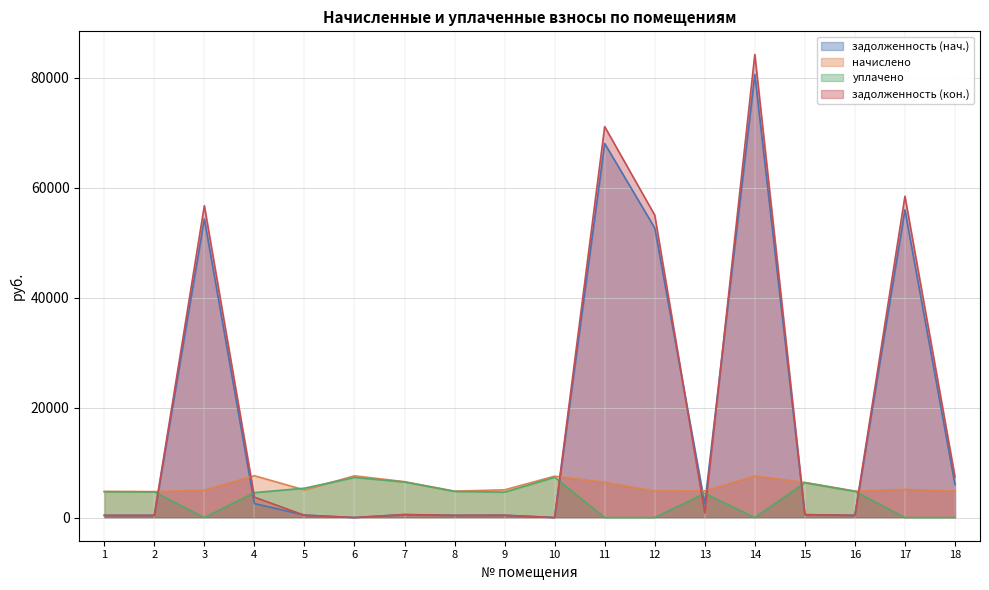

Which series ends up on top after the final intersection of задолженность (нач.) and уплачено?

задолженность (нач.)